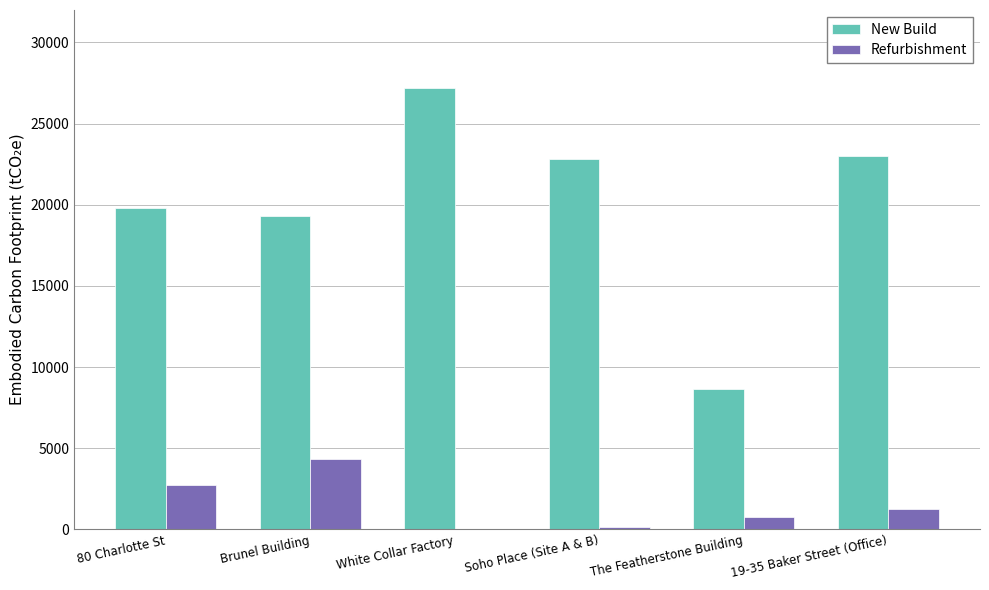

How many distinct data groups are displayed?

2